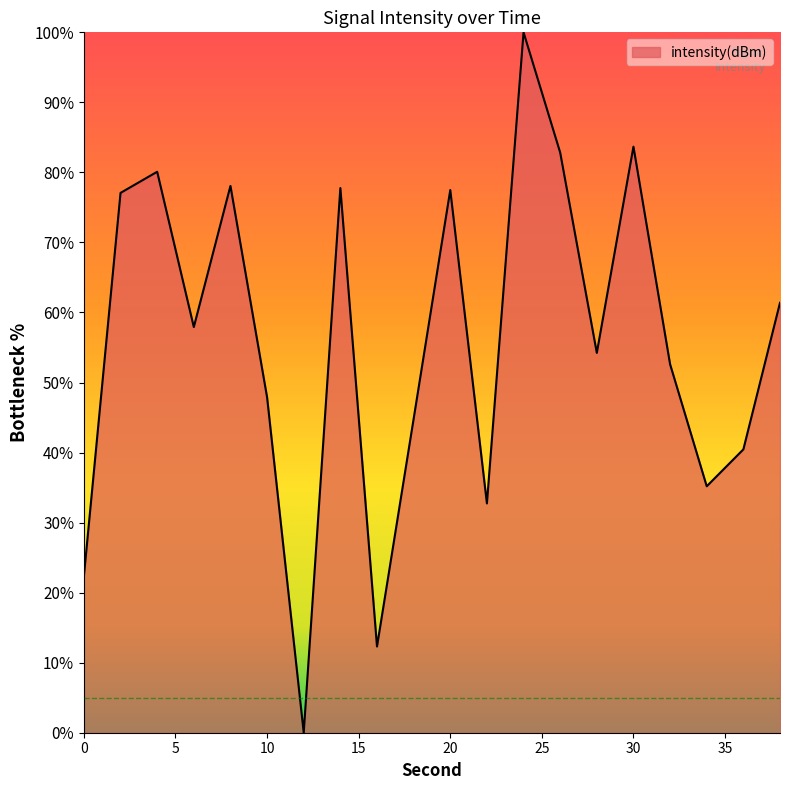

What is the maximum value shown in the chart?

100.0